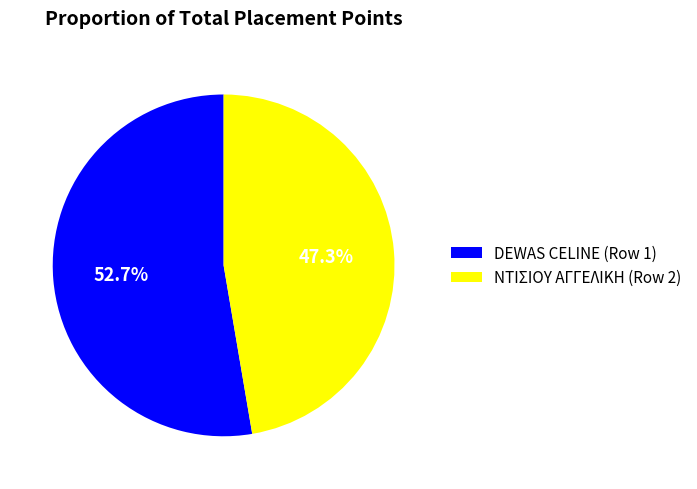

Is it true that DEWAS CELINE (Row 1) is 53% of the pie?

True